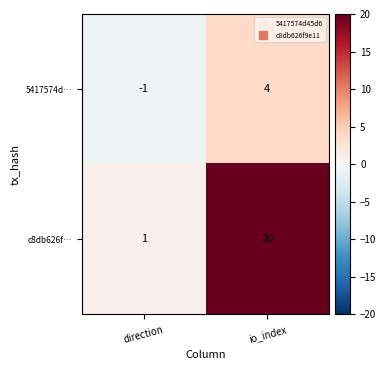

Reading left to right, extract all data points from this chart.

5417574d…: direction=-1	io_index=4
c8db626f…: direction=1	io_index=20